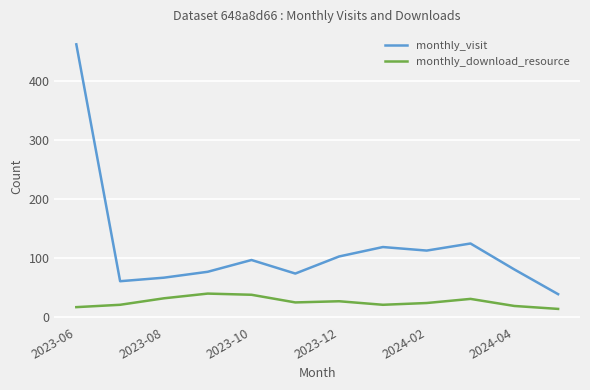

List the series in order of their peak value, highest first.

monthly_visit, monthly_download_resource